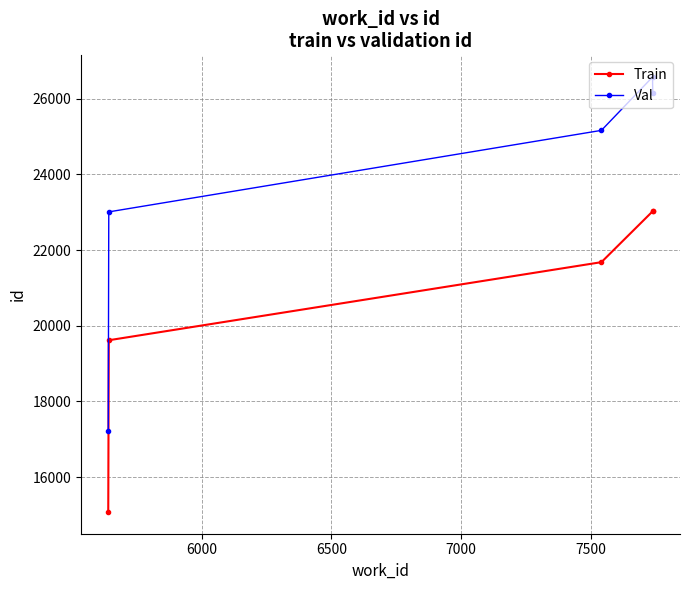

How many categories are shown in the chart?

5